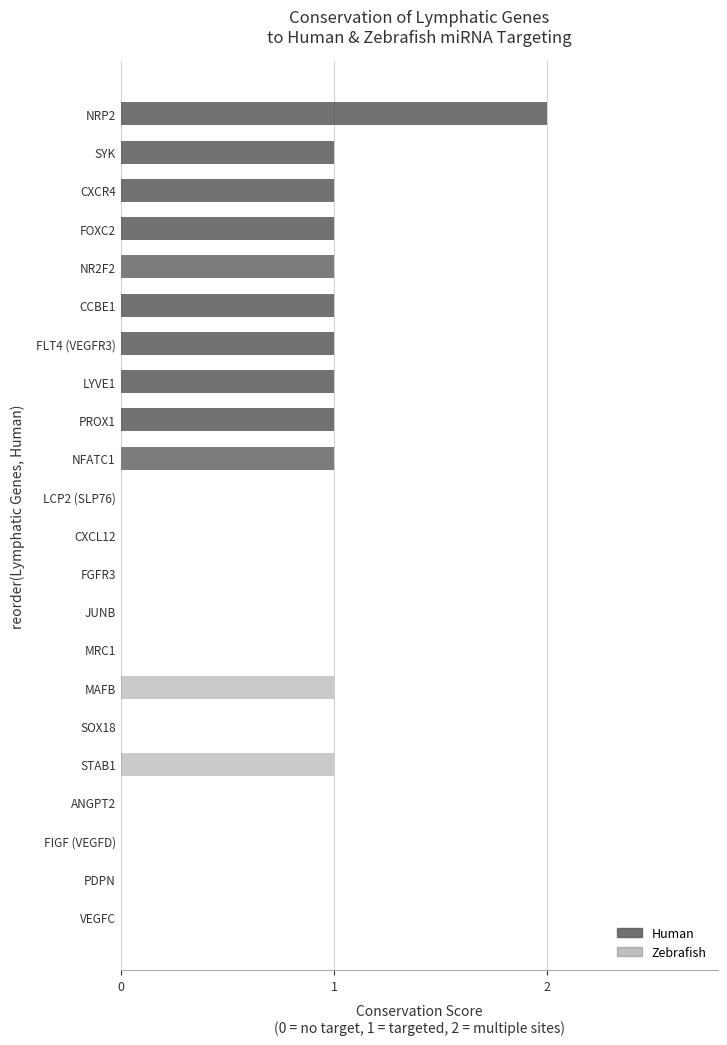

Is it true that Zebrafish equals 0 at CXCR4?

True